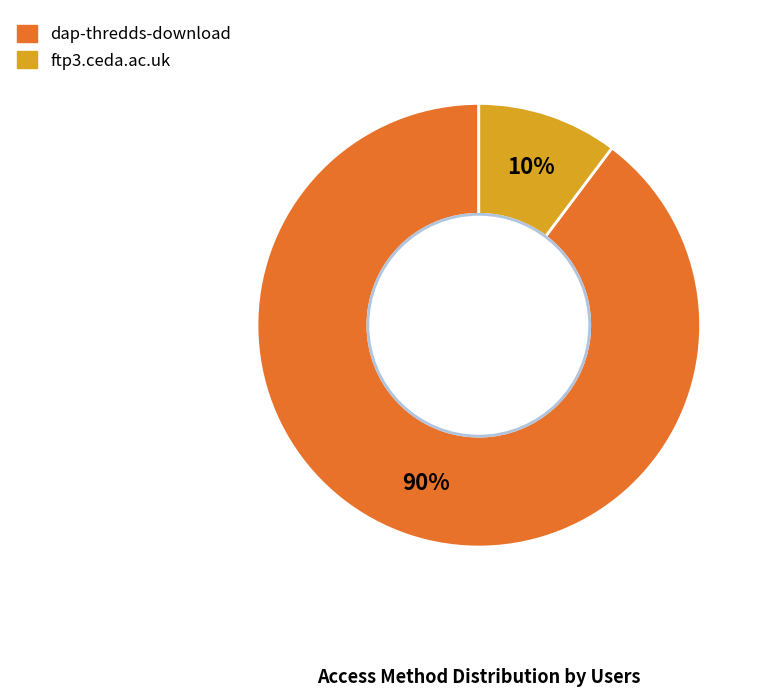

What is the smallest slice in the pie chart?

ftp3.ceda.ac.uk